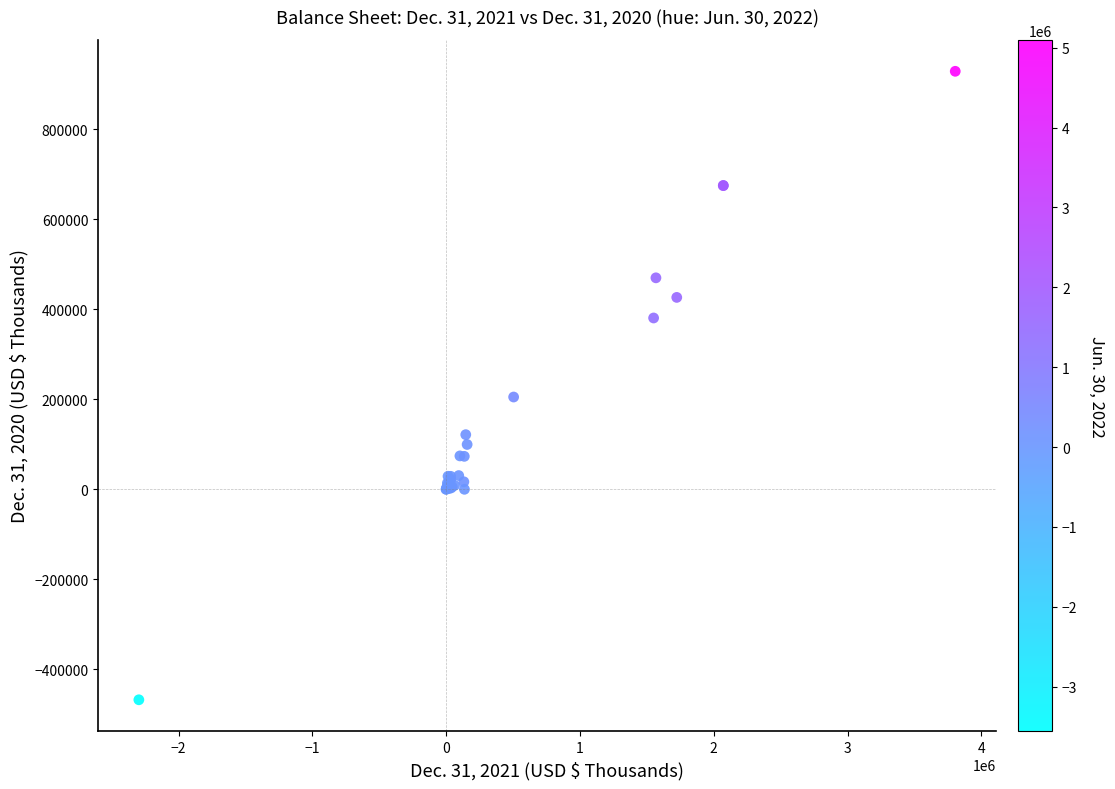

What Y value in the scatter plot is closest to 230623?

205101